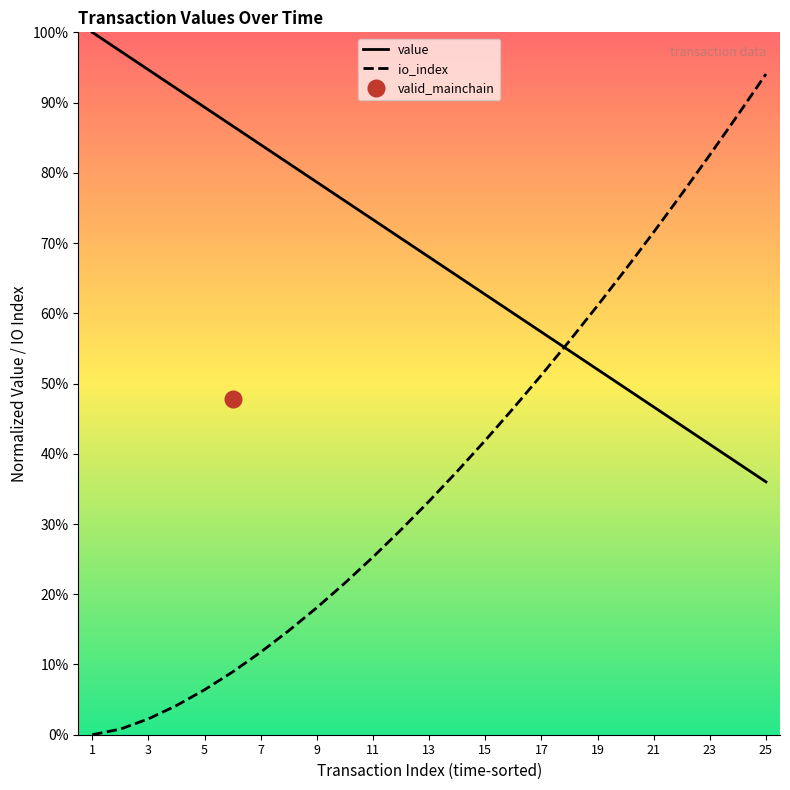

What is the value of the io_index point at the 25th from the left?

0.9